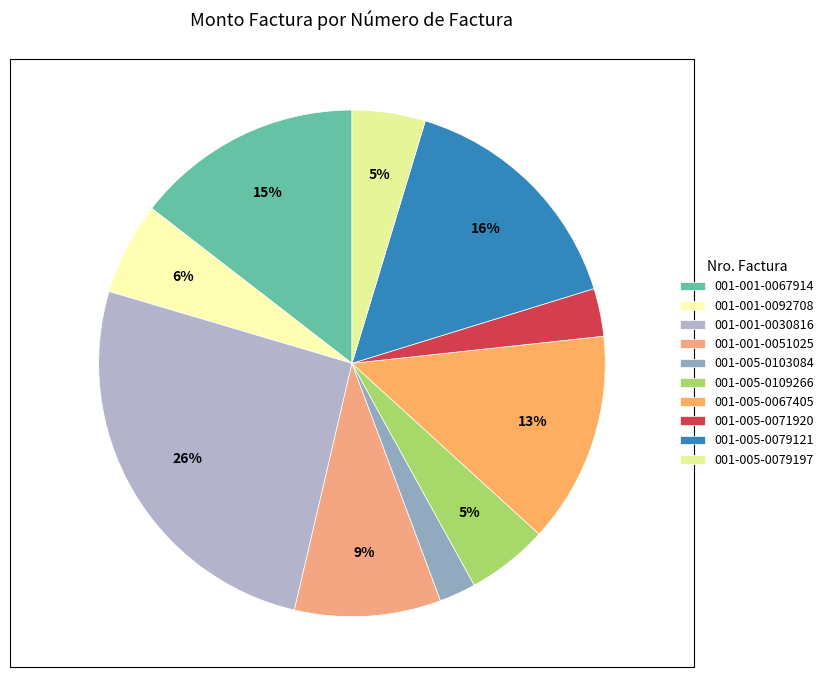

Rank the categories by value from lowest to highest.

001-005-0103084, 001-005-0071920, 001-005-0079197, 001-005-0109266, 001-001-0092708, 001-001-0051025, 001-005-0067405, 001-001-0067914, 001-005-0079121, 001-001-0030816